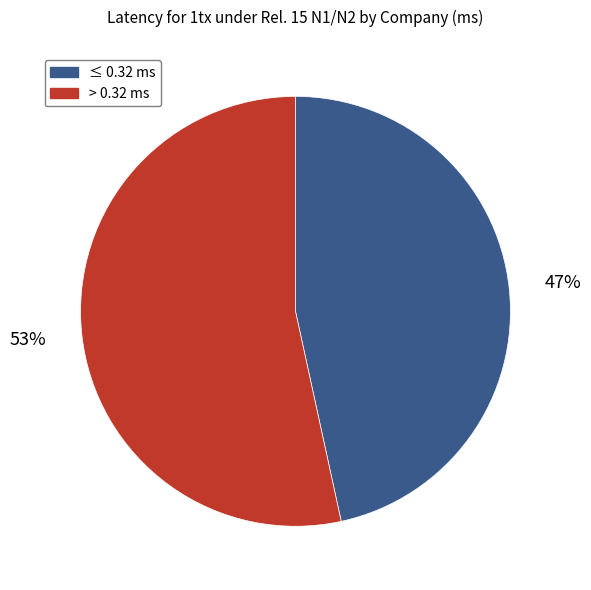

Is there any slice that represents more than half of the pie?

Yes